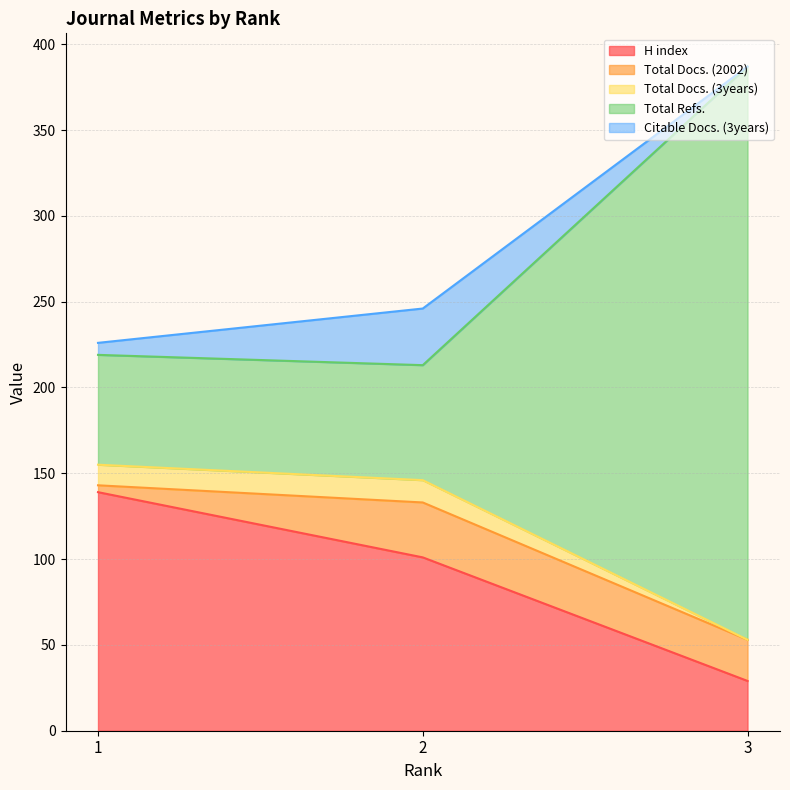

How many lines are shown in the chart?

5